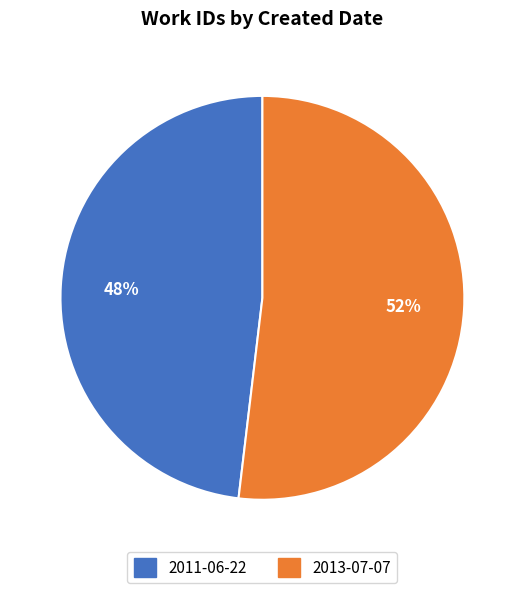

Does any single category account for the majority?

Yes